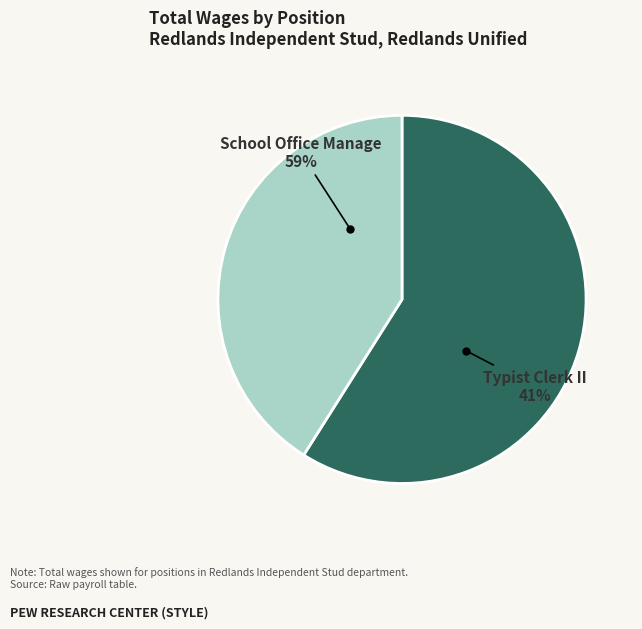

Which category has the smallest portion of the pie?

Typist Clerk II